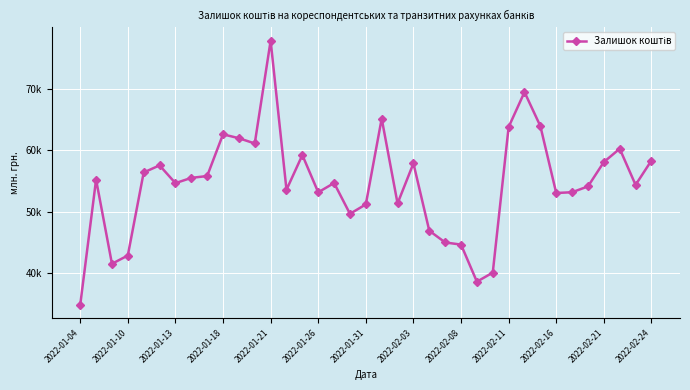

Does the chart have visible grid lines?

Yes